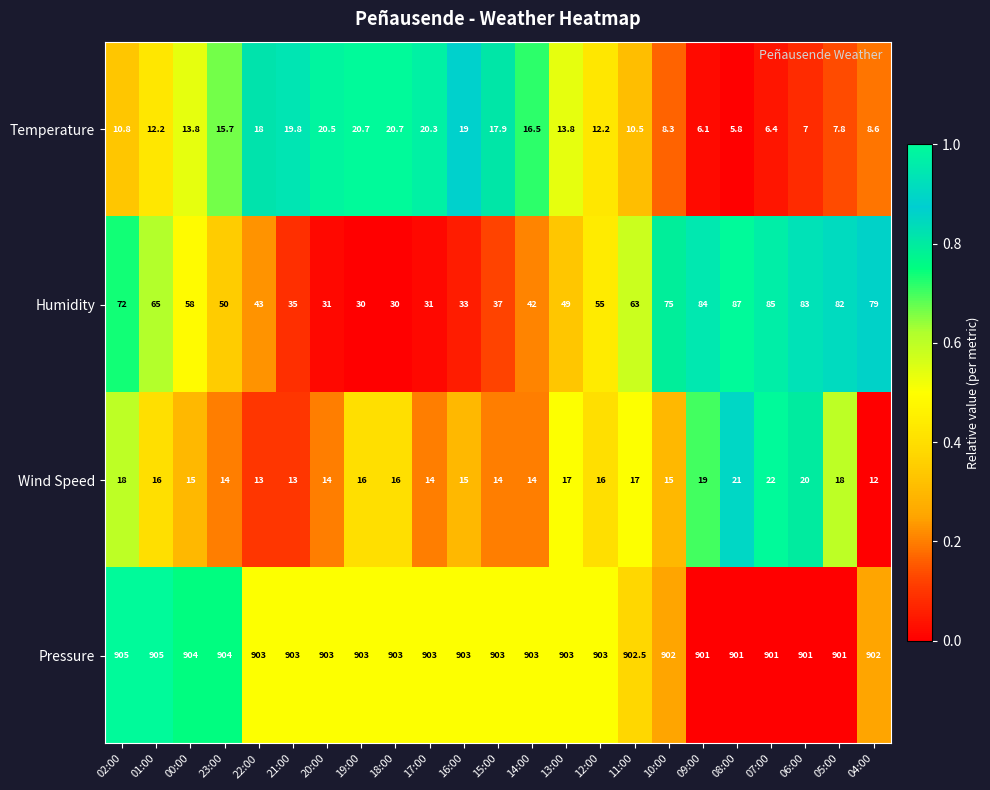

List the series in order of their peak value, highest first.

Pressure, Humidity, Wind Speed, Temperature